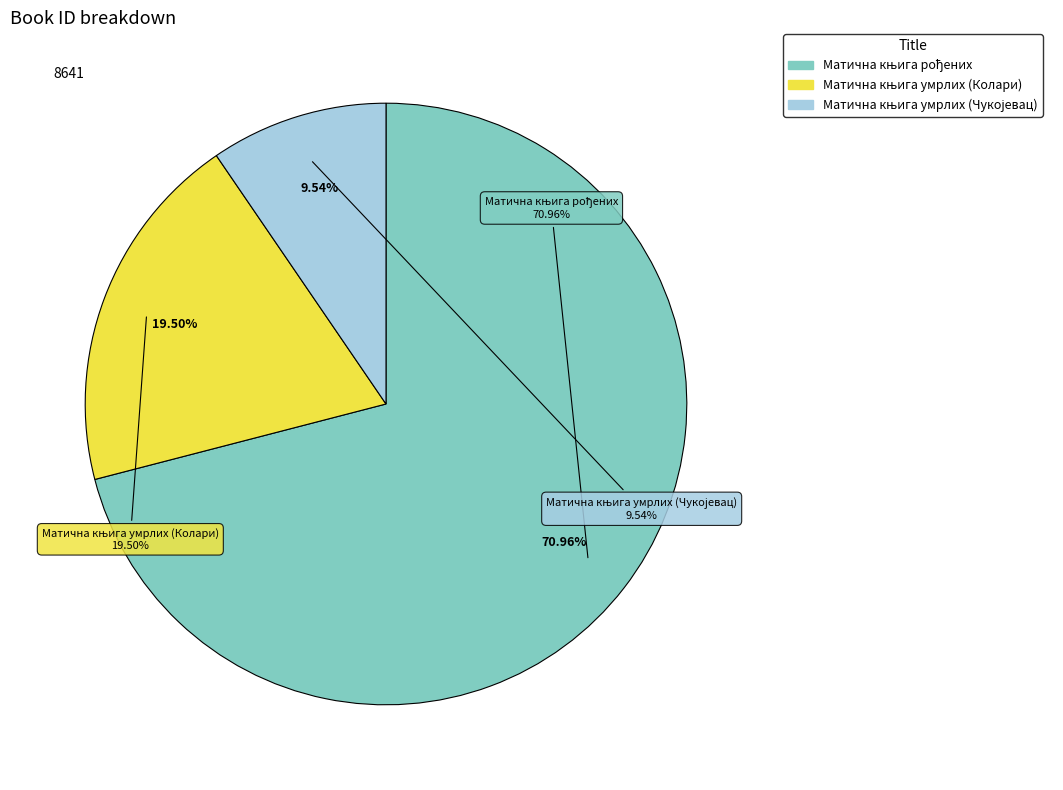

What is the smallest slice in the pie chart?

Матична књига умрлих (Чукојевац)